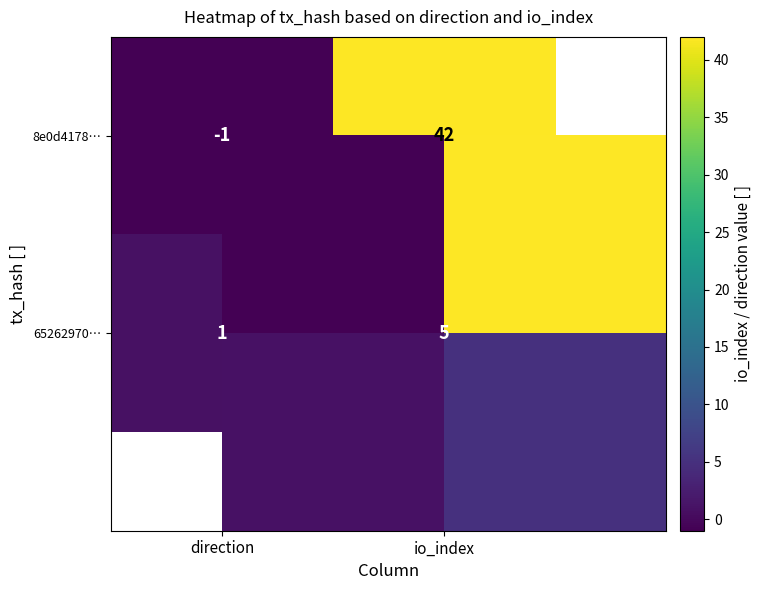

Which label corresponds to the smallest value in the chart?

direction